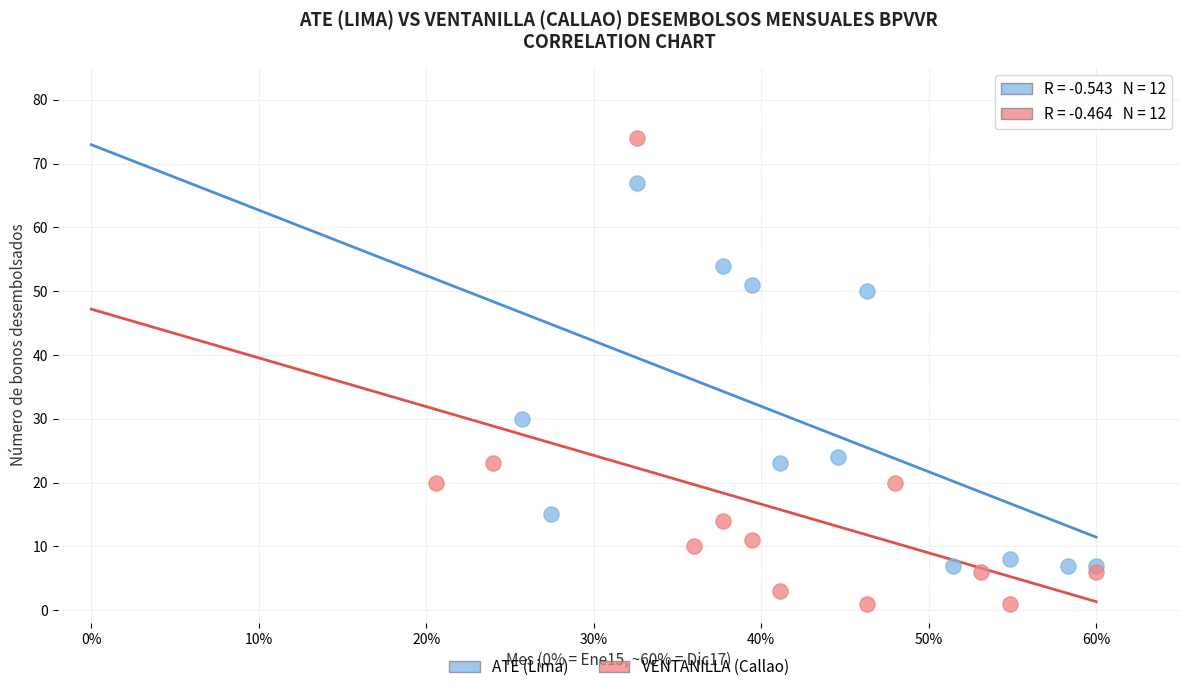

Which series reaches the maximum Y coordinate?

VENTANILLA (Callao)